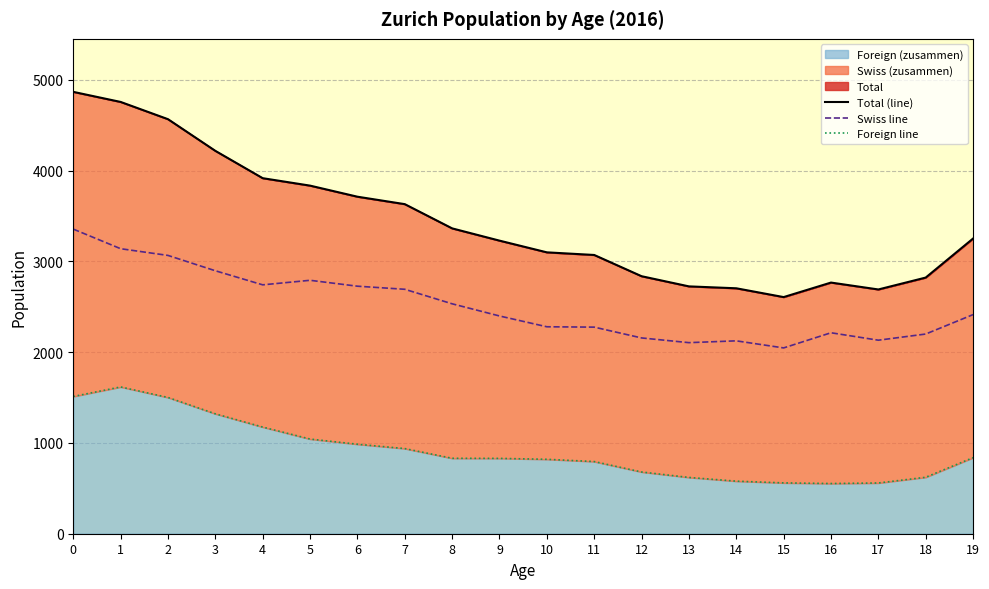

Rank the series by their maximum value, from highest to lowest.

Total (line), Swiss line, Foreign line